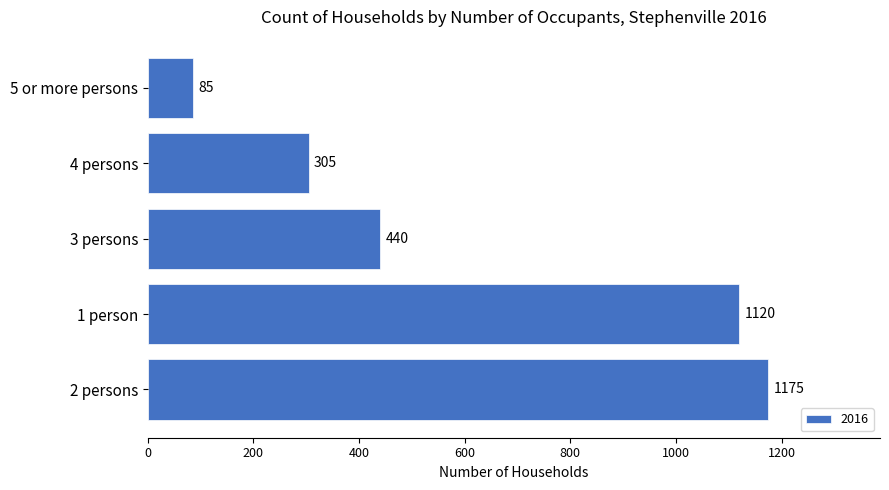

The value at 4 persons is 305. True or false?

True